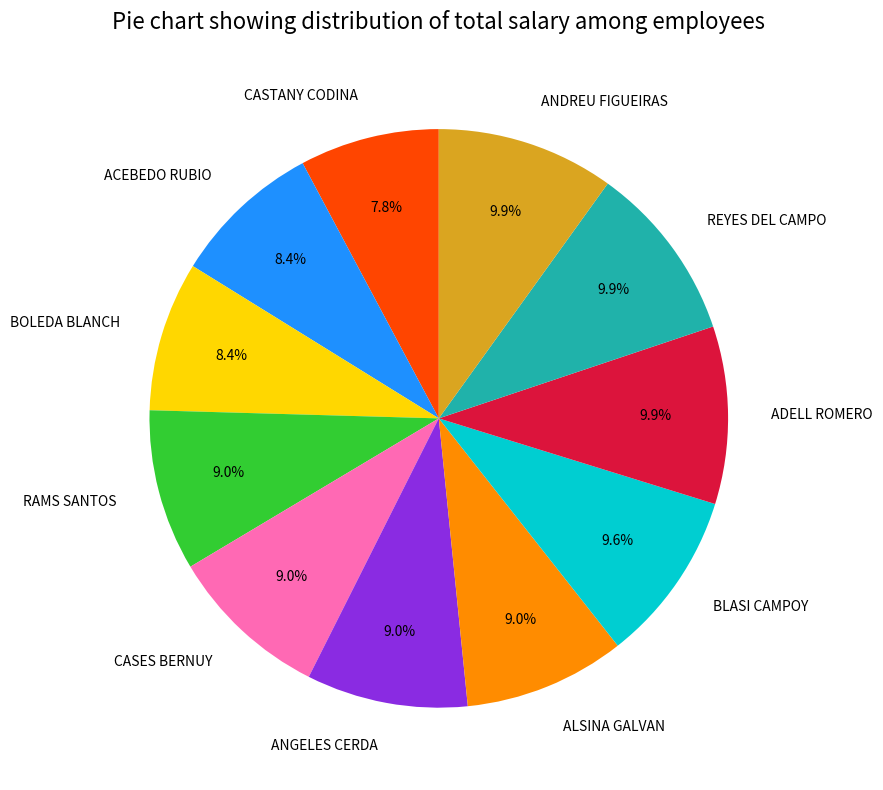

Count the number of slices in the pie.

11